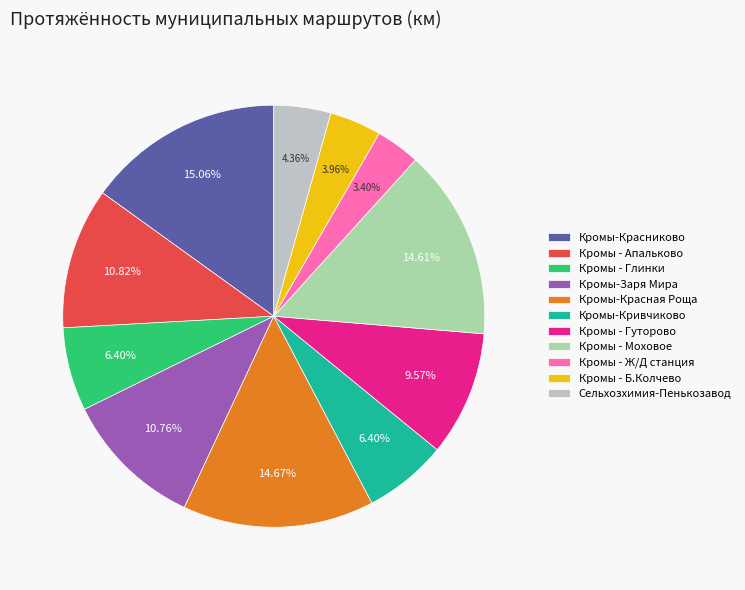

To the nearest percent, what is the difference between the Кромы - Ж/Д станция and Кромы-Красниково slice percentages?

12%